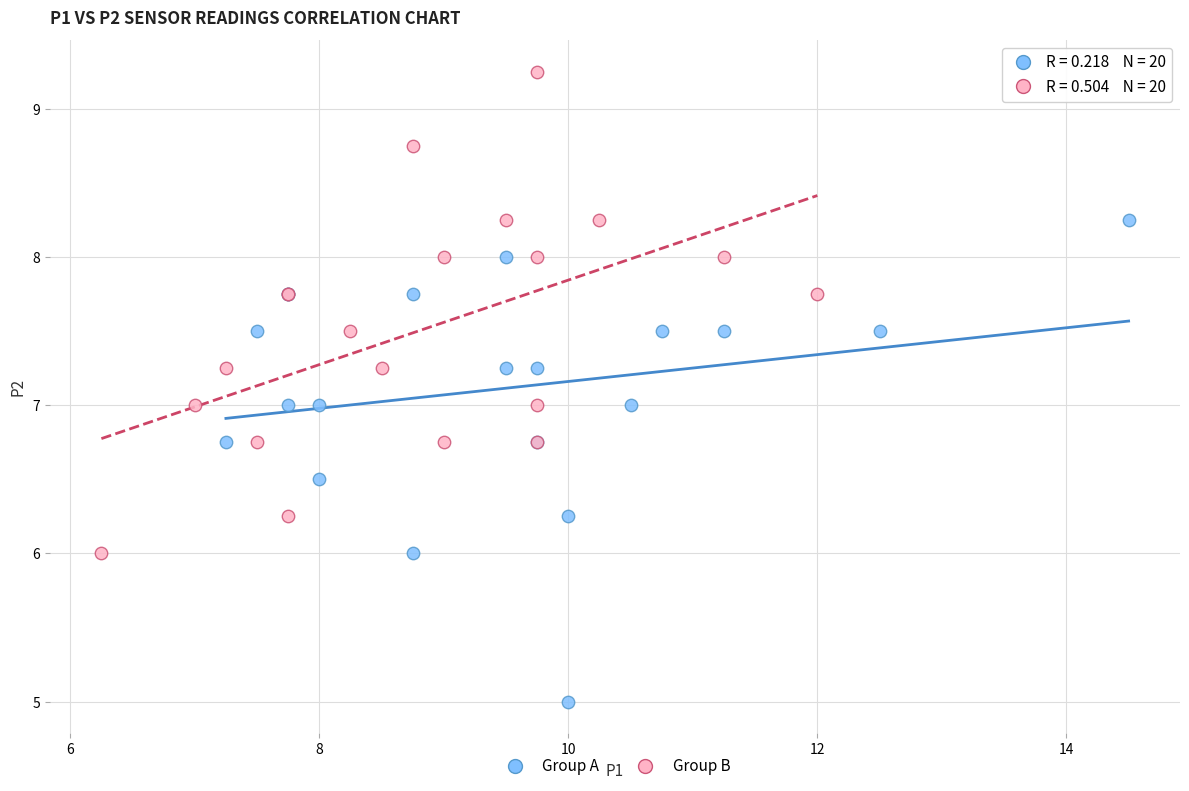

Which series contains the lowest Y value?

Group A